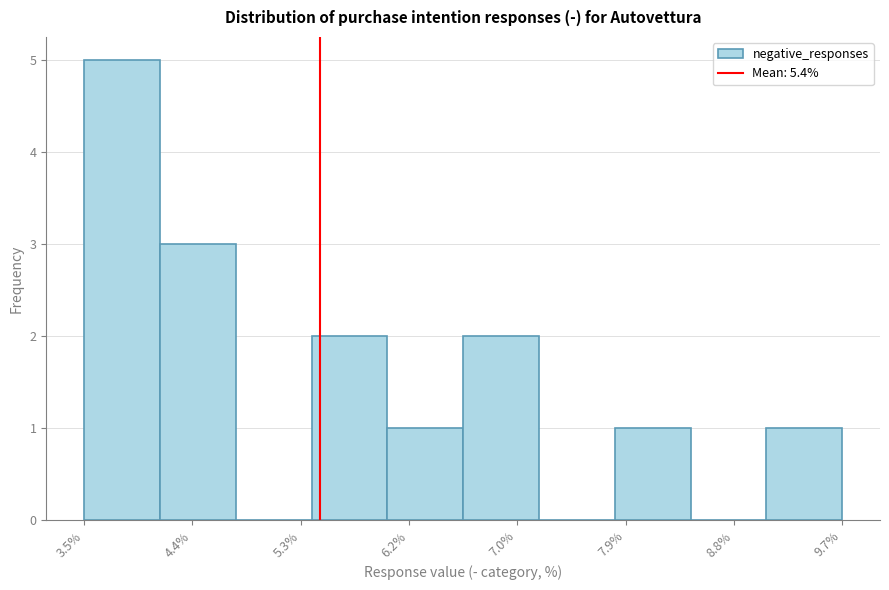

How tall is the bar that spans 9.08 to 9.70 on the x-axis? Neither the bar edges nor the heights are printed on the chart, so give them approximately, as read against the axes.

1